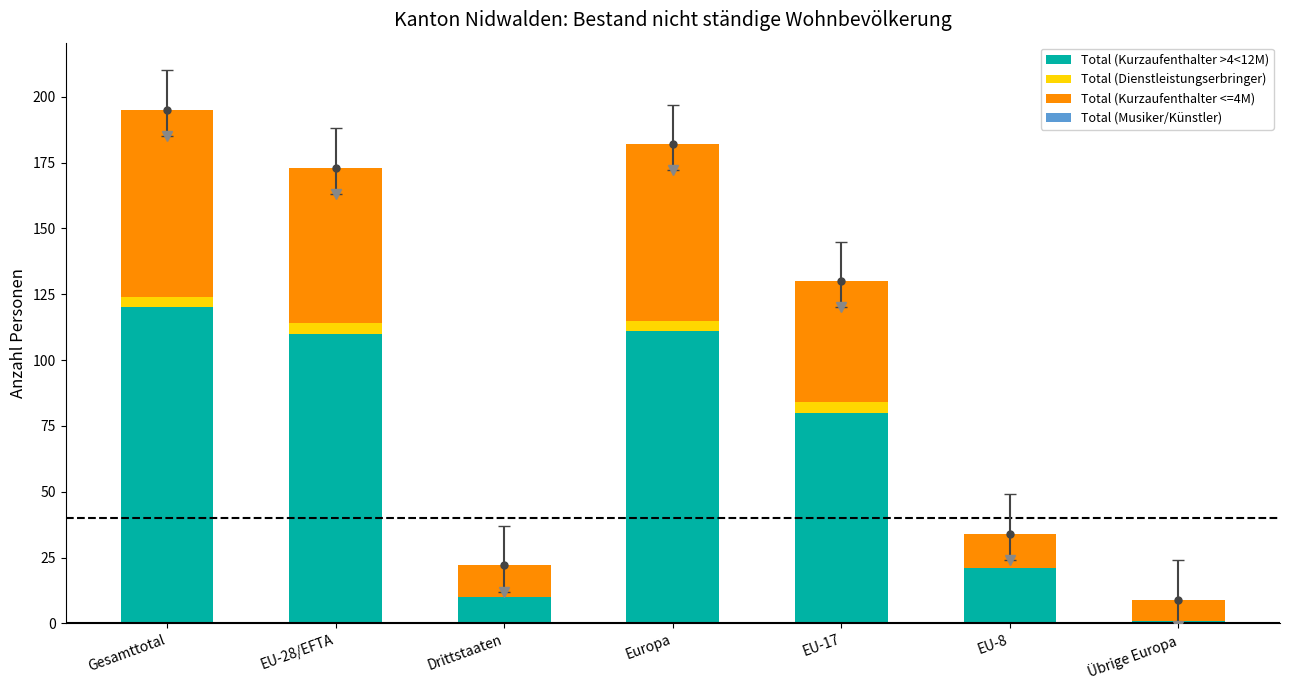

Reading left to right, transcribe the values for Total (Kurzaufenthalter >4<12M).

Gesamttotal=120	EU-28/EFTA=110	Drittstaaten=10	Europa=111	EU-17=80	EU-8=21	Übrige Europa=1